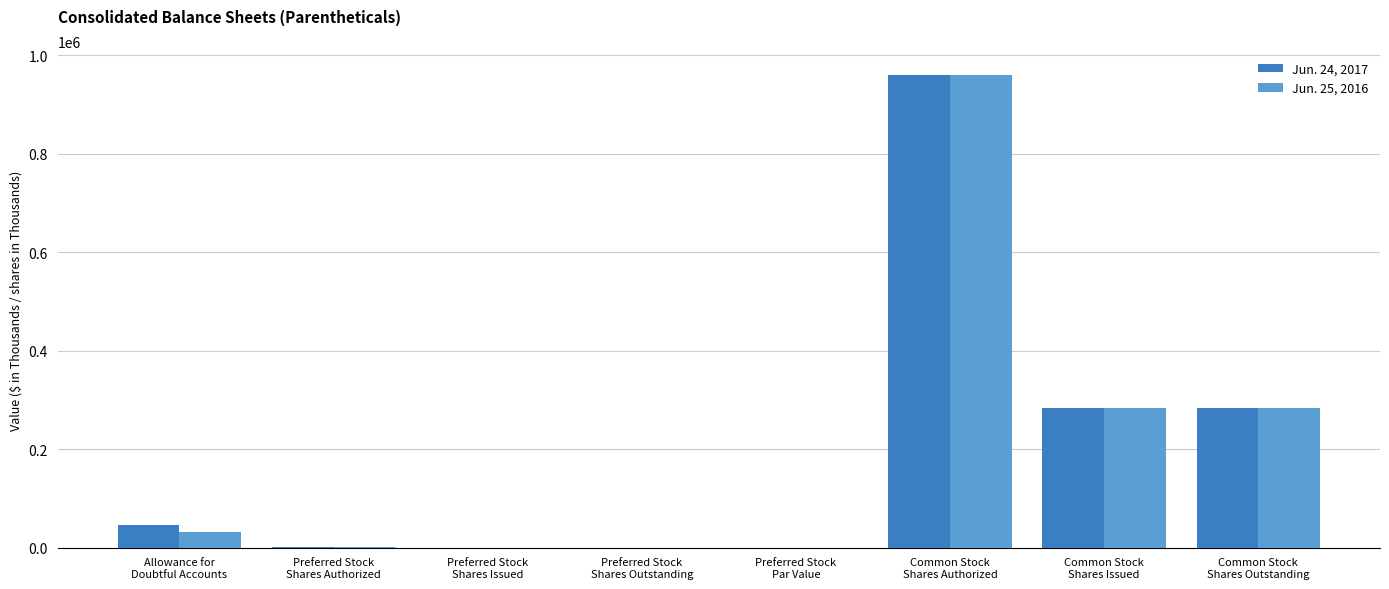

What is the maximum value shown in the chart?

960000